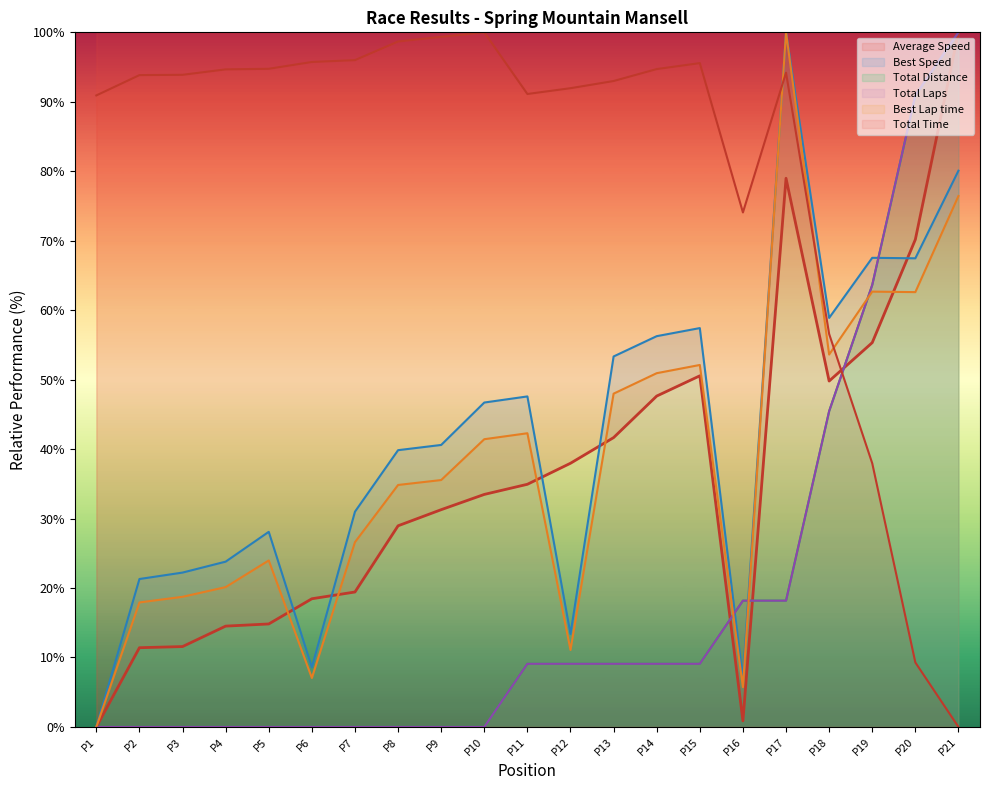

Reading left to right, transcribe all the data shown in this chart.

Total Laps: 0.0	0.0	0.0	0.0	0.0	0.0	0.0	0.0	0.0	0.0	9.1	9.1	9.1	9.1	9.1	18.2	18.2	45.5	63.6	90.9	100.0
Total Time: 90.9	93.8	93.9	94.7	94.8	95.7	96.0	98.7	99.4	100.0	91.1	92.0	93.0	94.7	95.6	74.1	94.2	56.6	38.0	9.3	0.0
Best Lap time: 0.0	17.9	18.7	20.1	24.0	7.0	26.6	34.8	35.5	41.4	42.3	11.1	48.0	50.9	52.1	5.7	100.0	53.6	62.7	62.6	76.4
Best Speed: 0.0	21.3	22.2	23.8	28.1	8.6	31.0	39.8	40.6	46.7	47.6	13.4	53.3	56.3	57.4	7.0	100.0	58.9	67.5	67.5	80.1
Average Speed: 0.0	11.4	11.6	14.5	14.8	18.5	19.4	29.0	31.3	33.5	34.9	38.0	41.7	47.6	50.6	0.9	79.0	49.8	55.3	70.2	100.0
Total Distance: 0.0	0.0	0.0	0.0	0.0	0.0	0.0	0.0	0.0	0.0	9.1	9.1	9.1	9.1	9.1	18.2	18.2	45.5	63.6	90.9	100.0